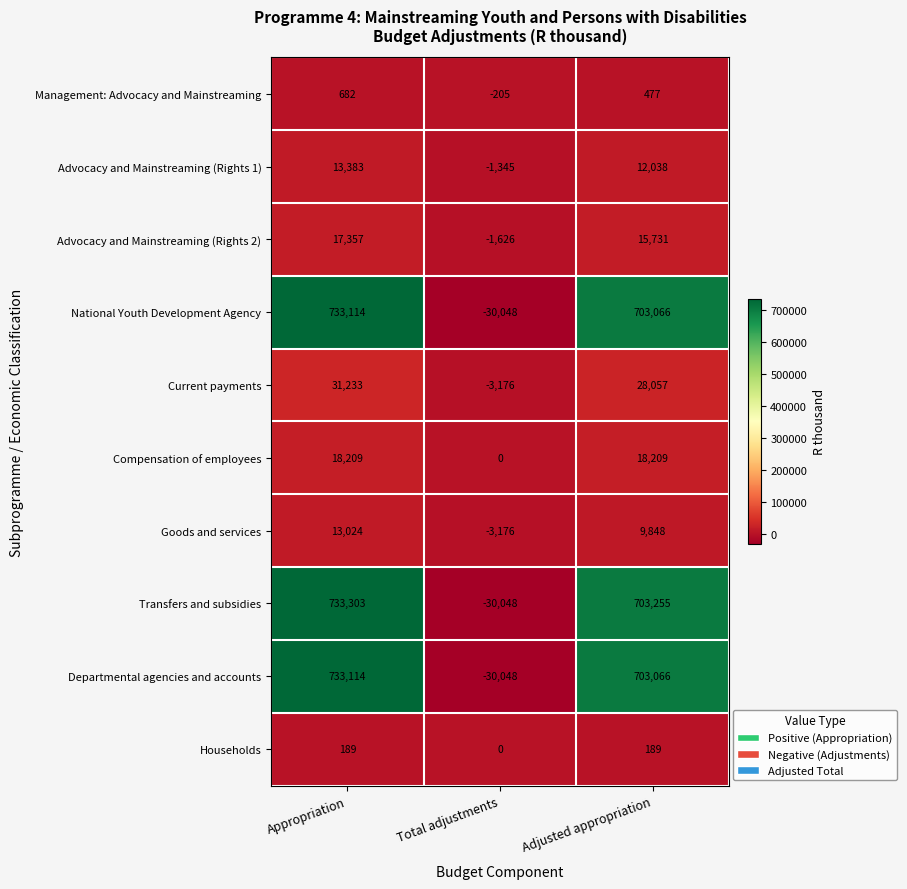

Where does the Transfers and subsidies series first go above 703255?

Appropriation